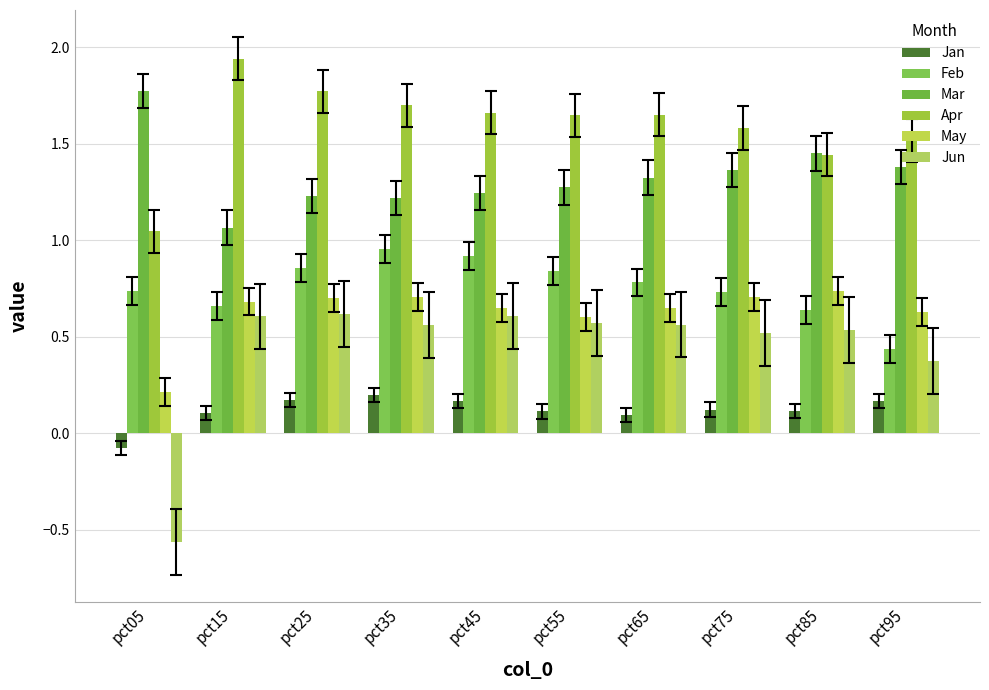

True or false: Apr has a value of 2.7 at pct15.

False